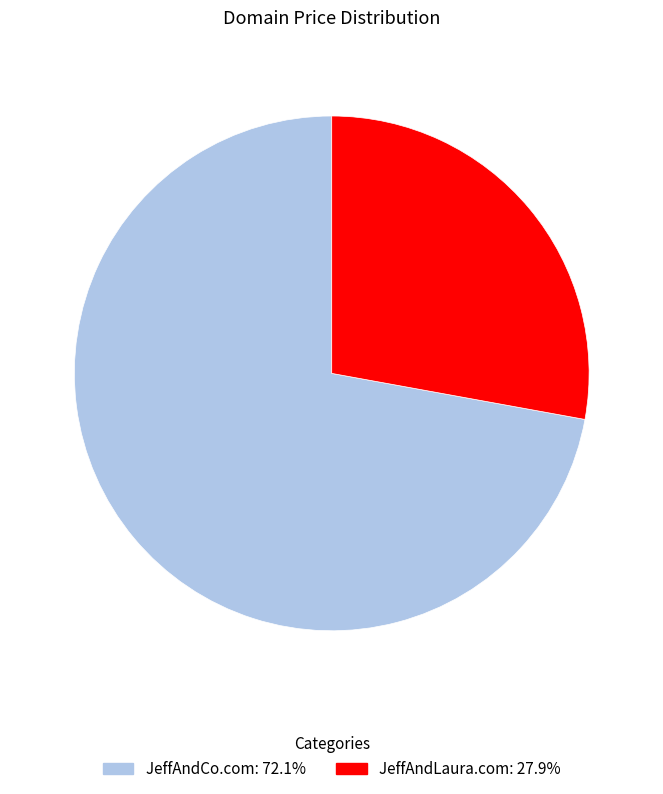

Rank the categories by value from highest to lowest.

JeffAndCo.com, JeffAndLaura.com